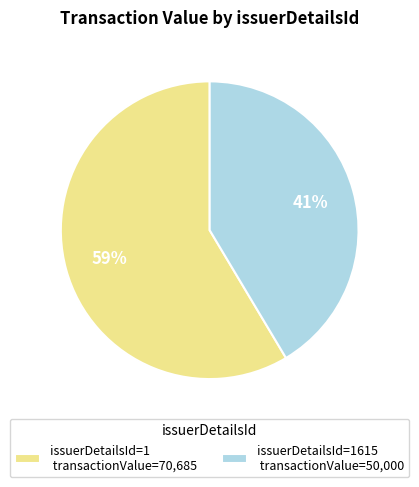

Rank the categories by value from lowest to highest.

issuerDetailsId=1615 transactionValue=50,000, issuerDetailsId=1 transactionValue=70,685